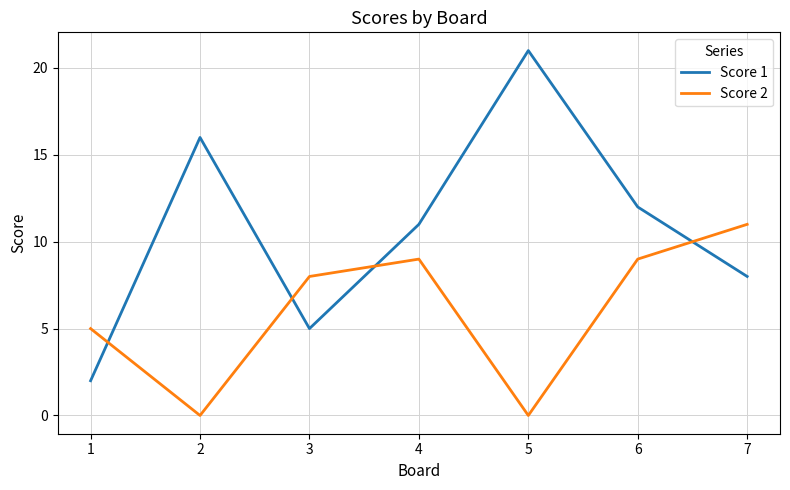

Is the value of Score 2 at 5 greater than the value of Score 1 at 1?

No